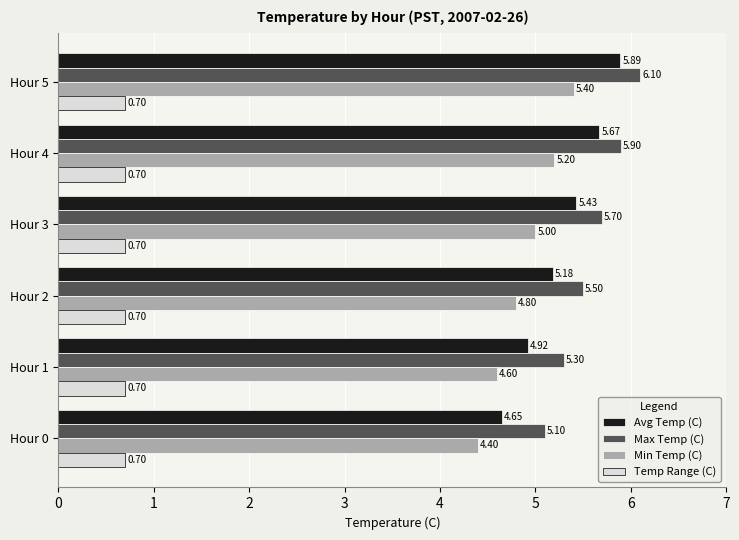

Between Hour 0 and Hour 1, which series saw the biggest shift?

Avg Temp (C)